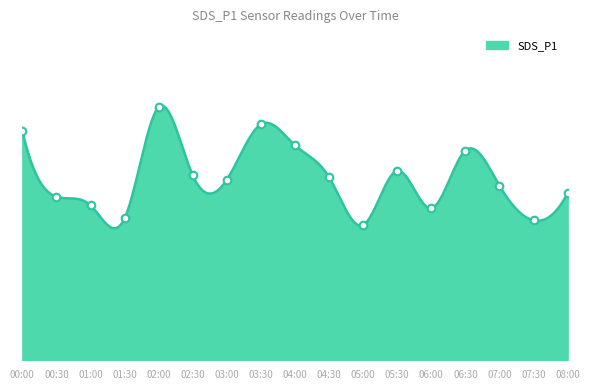

Which has a higher value, 07:00 or 02:00?

02:00